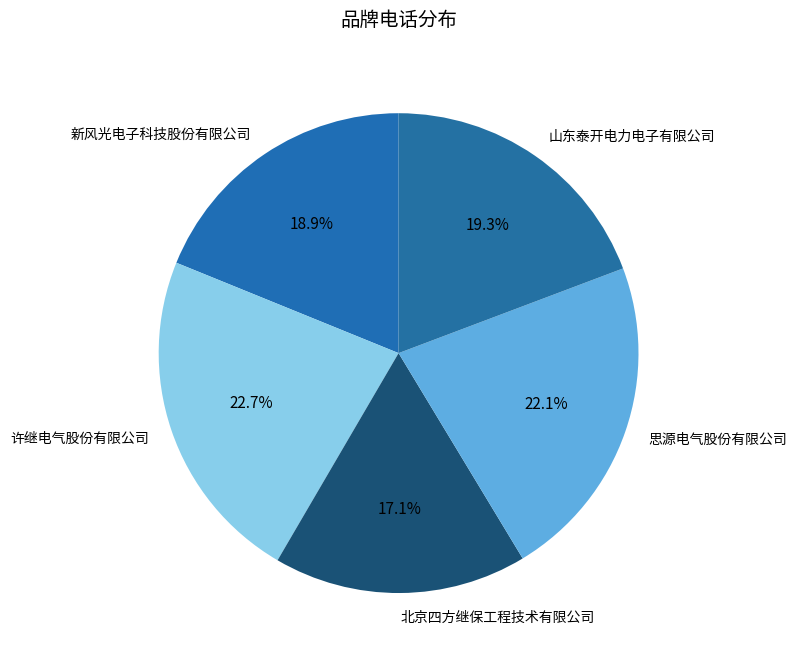

What percentage is the 北京四方继保工程技术有限公司 slice, to the nearest percent?

17%